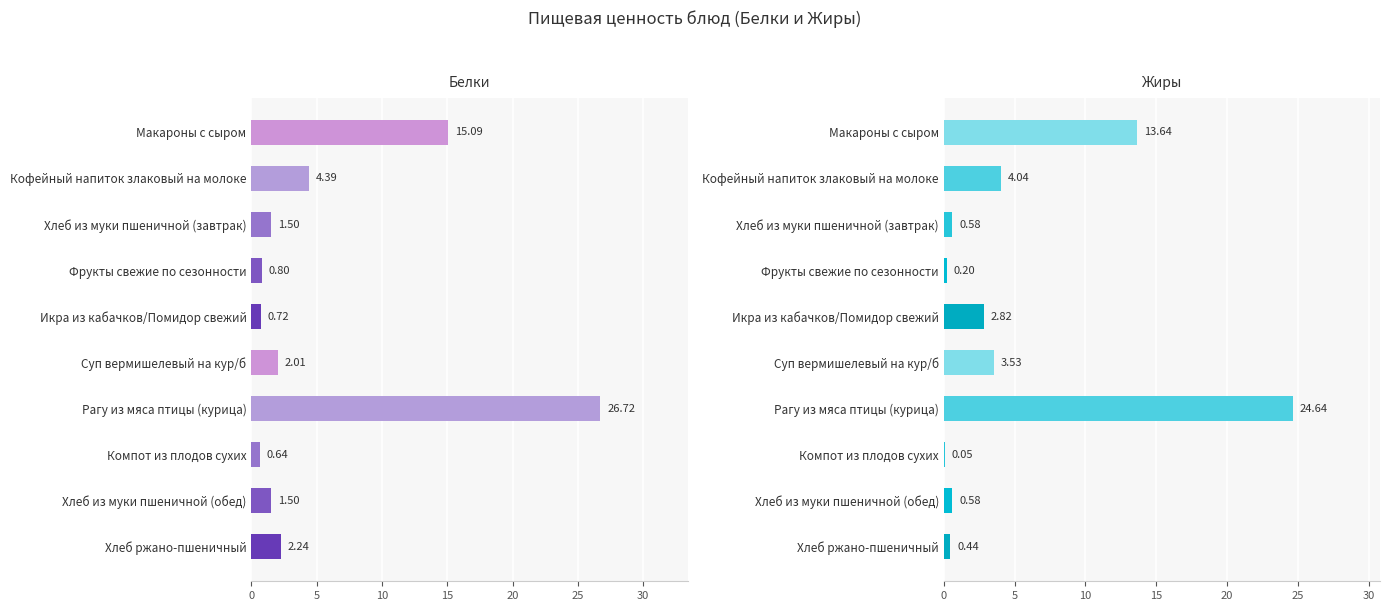

Rank the series by their average value, from highest to lowest.

Белки, Жиры